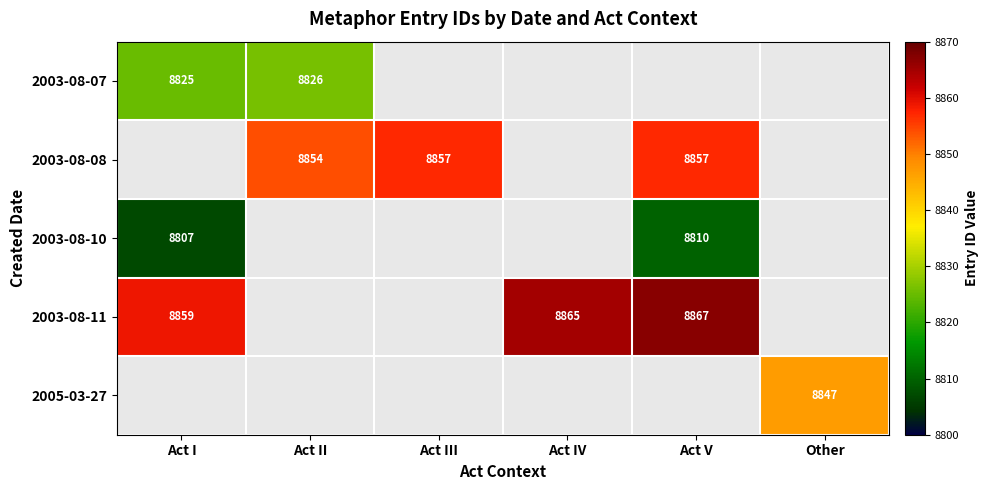

True or false: 2003-08-07 has a value of 4159 at Act II.

False